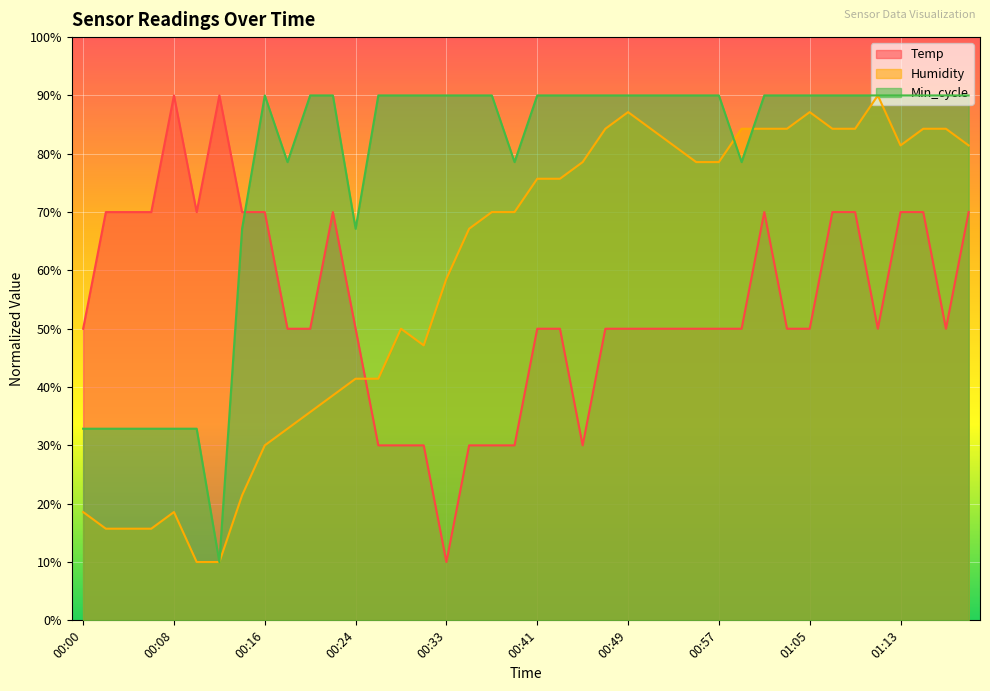

Does the chart display data point markers on the line(s)?

No